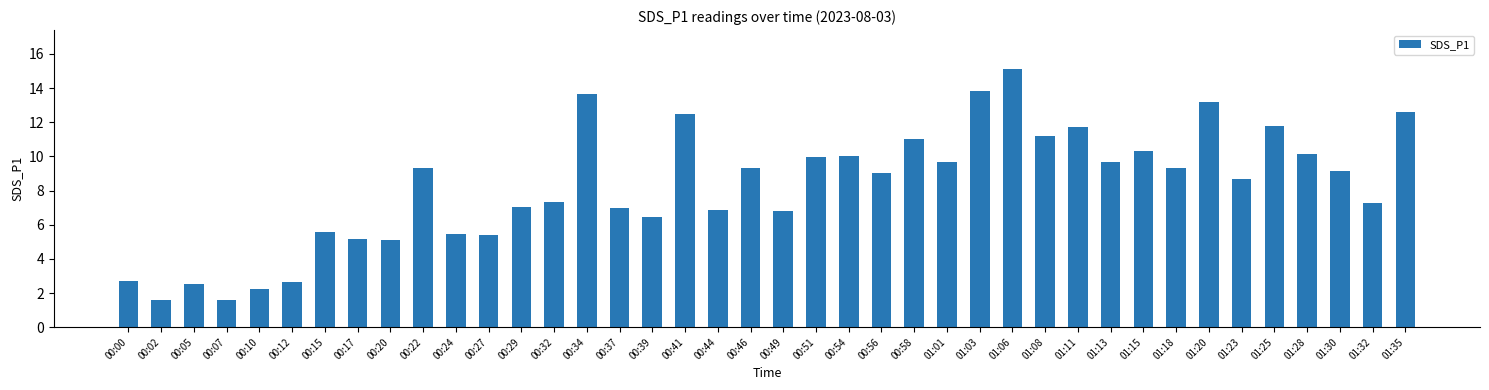

At which category does the chart reach its peak across all series?

01:06